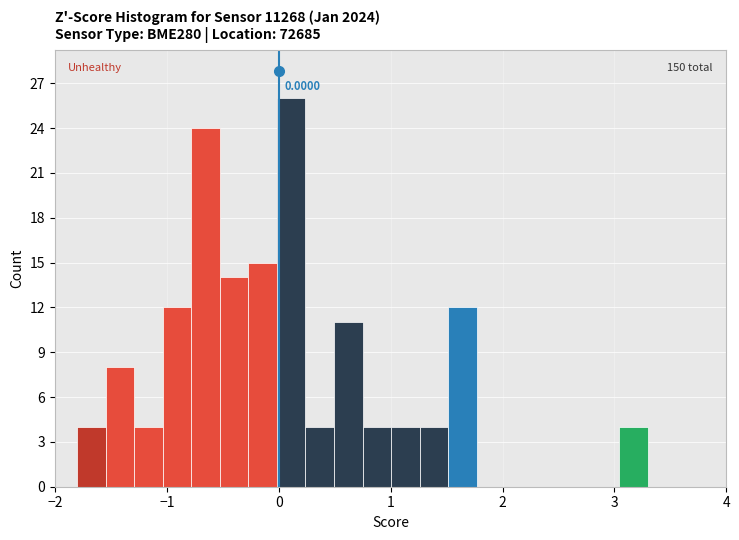

Around what value on the x-axis is the tallest bar? Give the approximate position of its centre, as read against the axis.

0.1